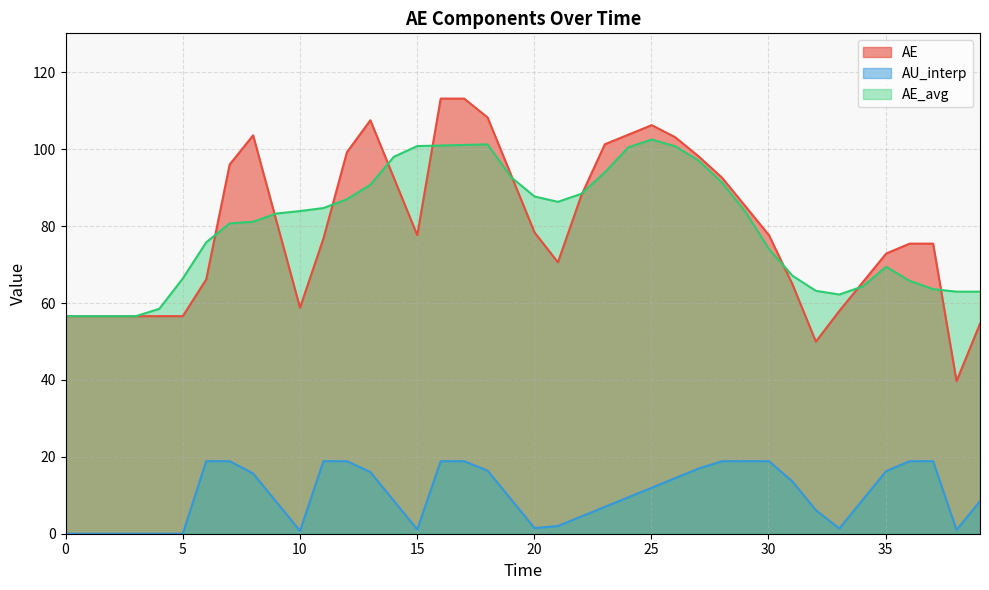

What is the value of the AE point at the 21st from the left?

78.4